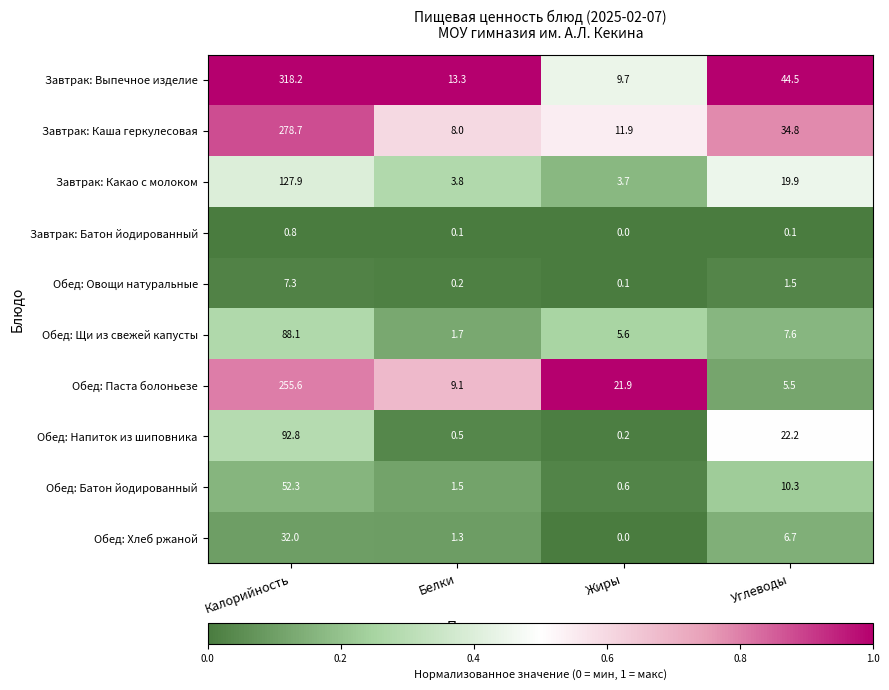

At which category does the chart reach its peak across all series?

Калорийность